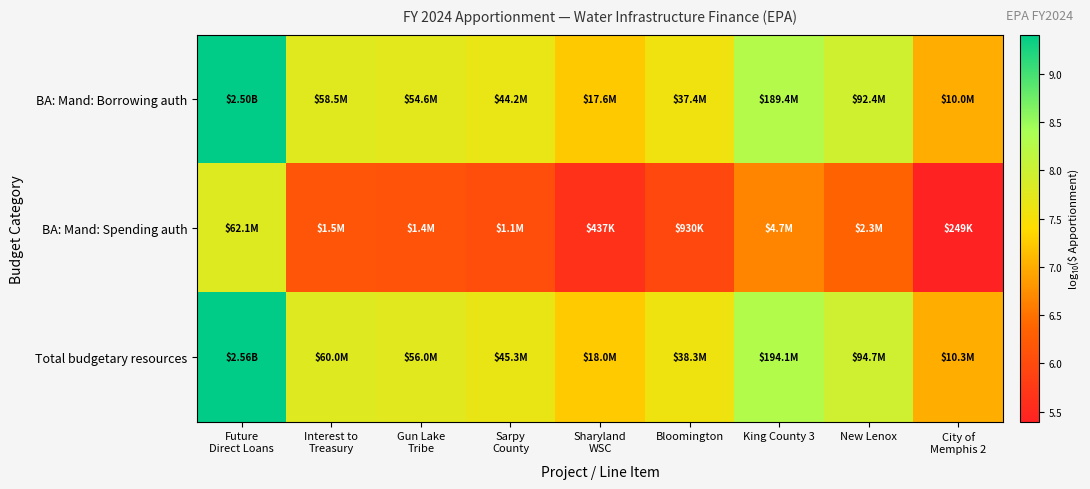

Reading right to left, list all the values displayed in this chart.

BA: Mand: Borrowing auth: City of
Memphis 2=7.0	New Lenox=8.0	King County 3=8.3	Bloomington=7.6	Sharyland
WSC=7.2	Sarpy
County=7.6	Gun Lake
Tribe=7.7	Interest to
Treasury=7.8	Future
Direct Loans=9.4
BA: Mand: Spending auth: City of
Memphis 2=5.4	New Lenox=6.4	King County 3=6.7	Bloomington=6.0	Sharyland
WSC=5.6	Sarpy
County=6.0	Gun Lake
Tribe=6.1	Interest to
Treasury=6.2	Future
Direct Loans=7.8
Total budgetary resources: City of
Memphis 2=7.0	New Lenox=8.0	King County 3=8.3	Bloomington=7.6	Sharyland
WSC=7.3	Sarpy
County=7.7	Gun Lake
Tribe=7.7	Interest to
Treasury=7.8	Future
Direct Loans=9.4